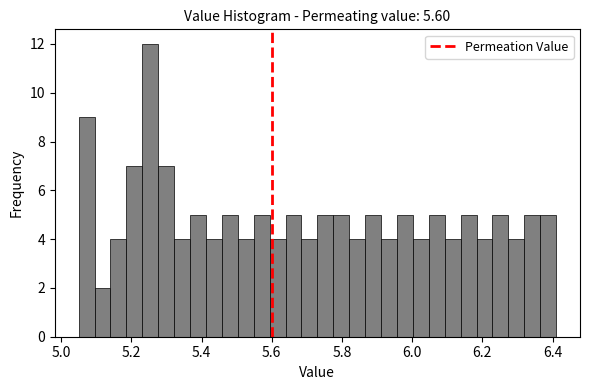

Around what value on the x-axis is the tallest bar? Give the approximate position of its centre, as read against the axis.

5.26